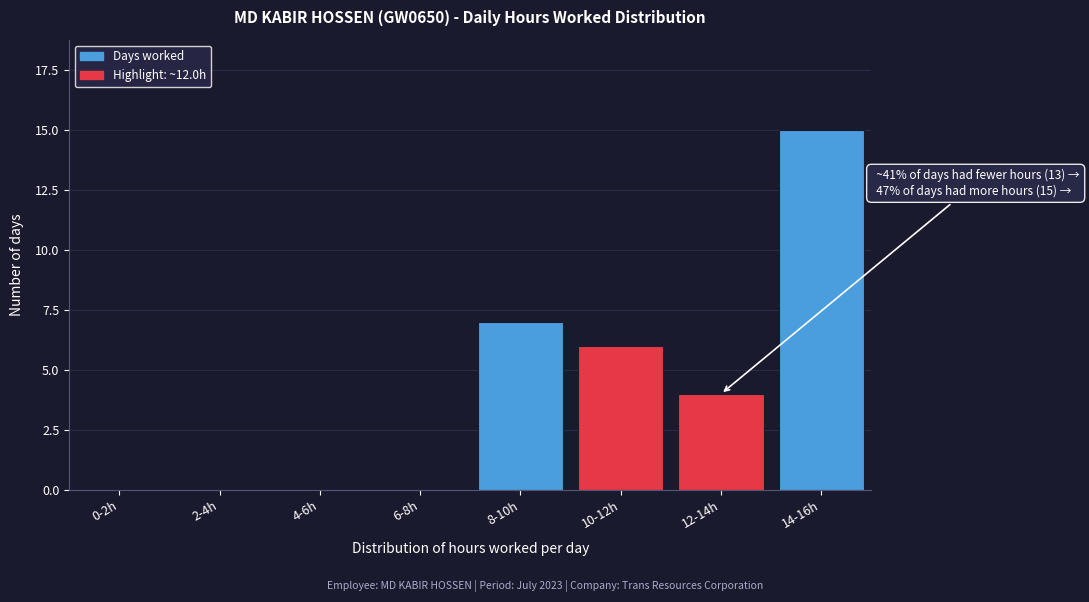

Reading right to left, transcribe all the data shown in this chart.

14-16h=15	12-14h=4	10-12h=6	8-10h=7	6-8h=0	4-6h=0	2-4h=0	0-2h=0